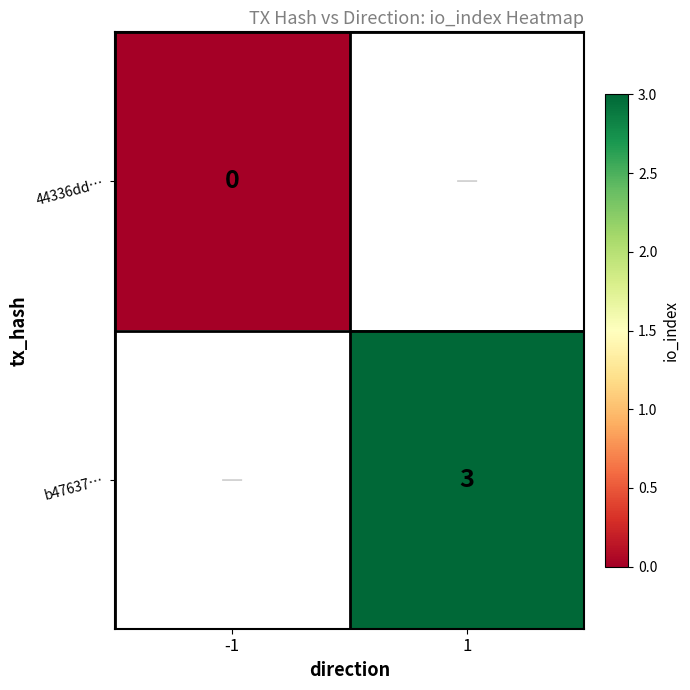

Count the number of data series in this chart.

2